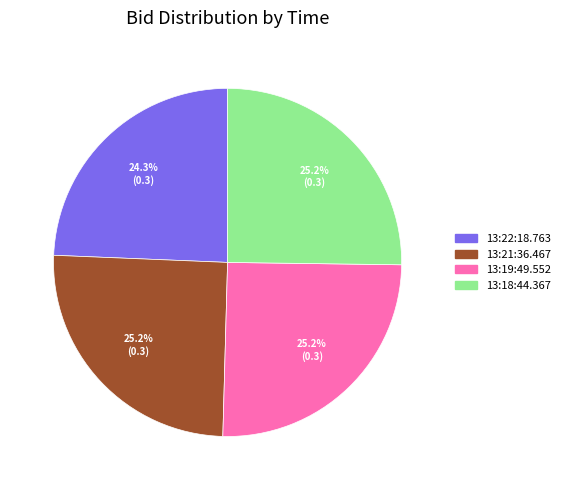

Which slice is the smallest?

13:22:18.763